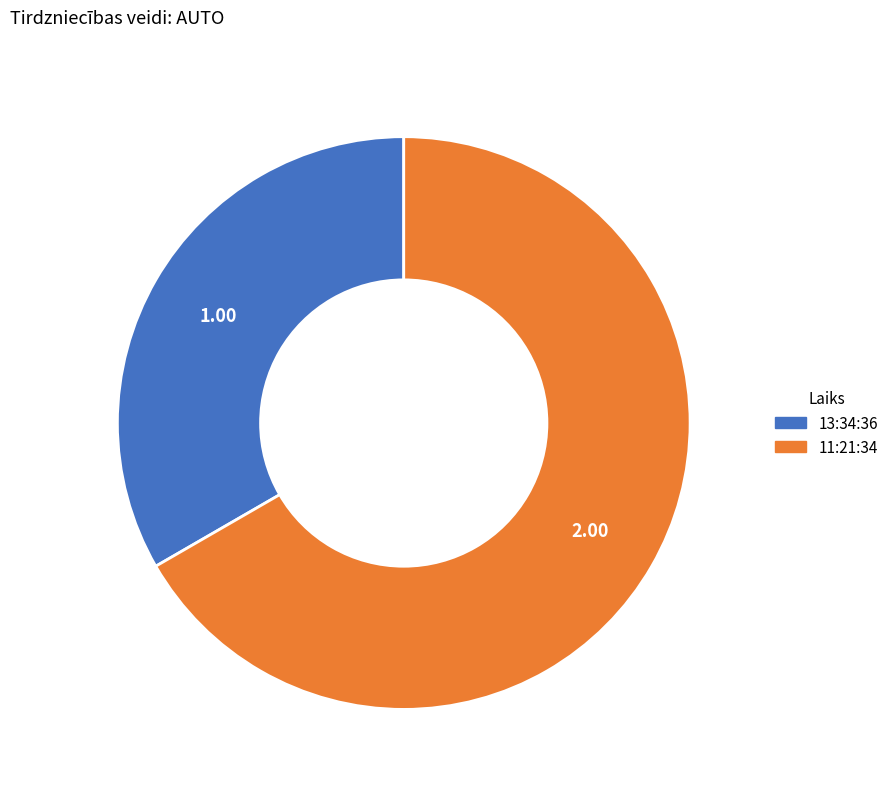

Which has a higher value, 13:34:36 or 11:21:34?

11:21:34